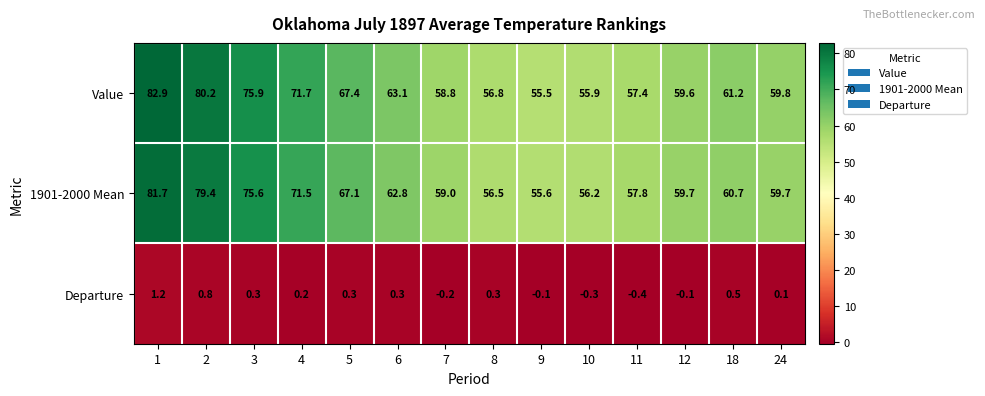

Is the value of Departure at 11 greater than the value of 1901-2000 Mean at 1?

No